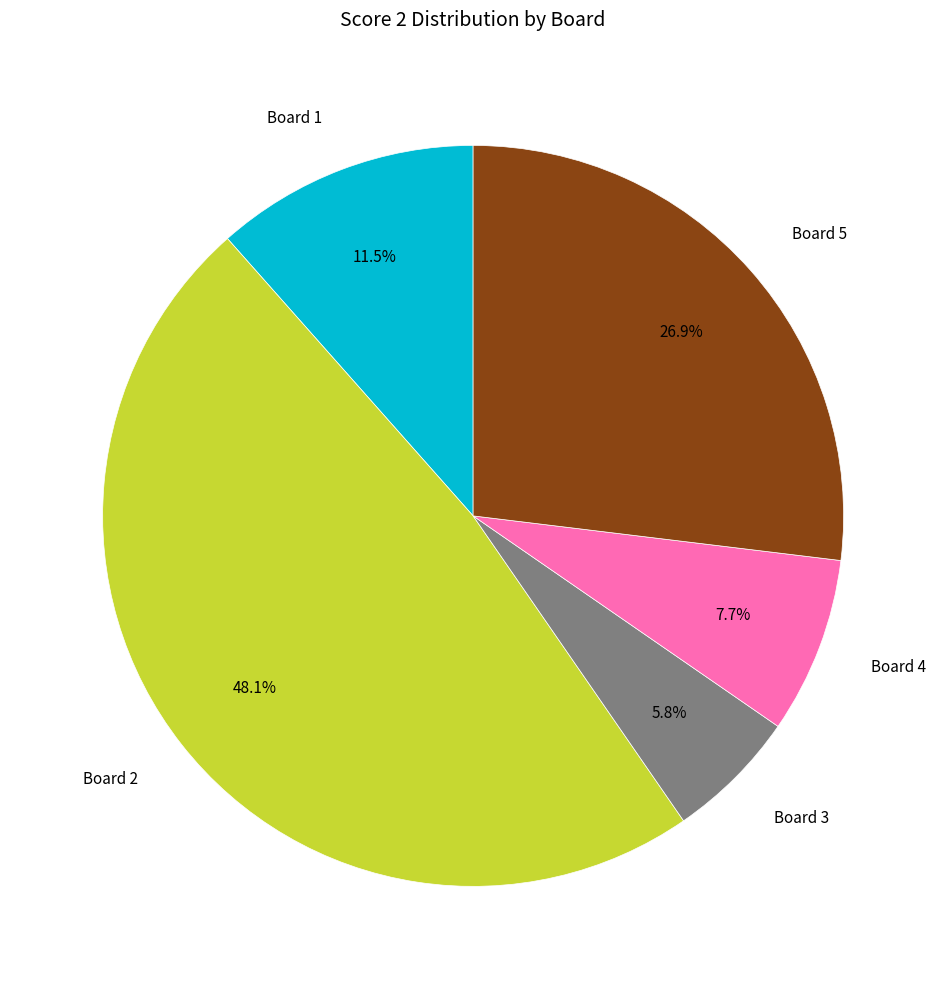

To the nearest percent, what percentage of the pie is Board 4?

8%